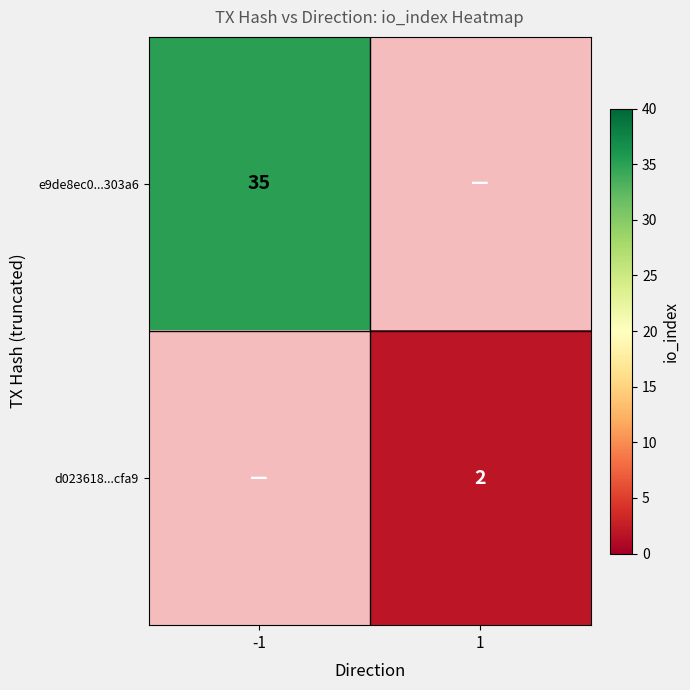

The e9de8ec0...303a6 series shows 35 at -1. True or false?

True